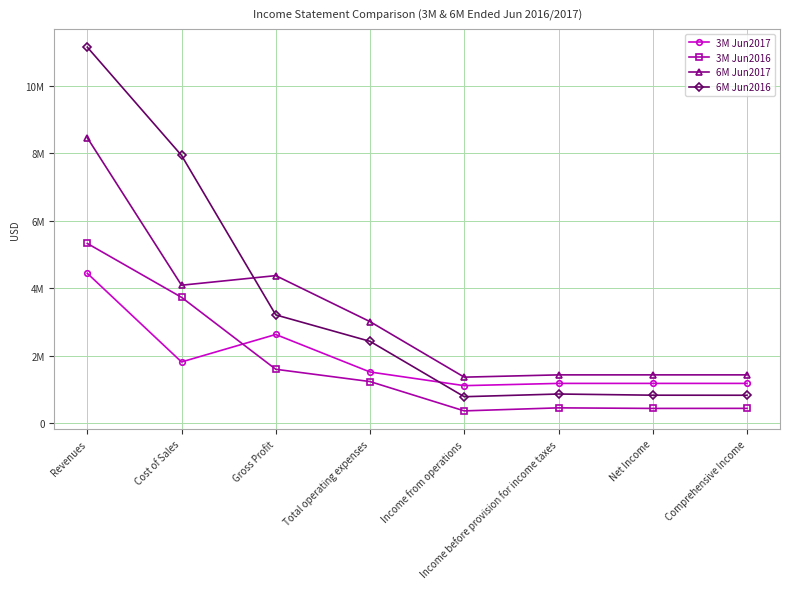

True or false: 6M Jun2017 has a value of 2643019 at Cost of Sales.

False